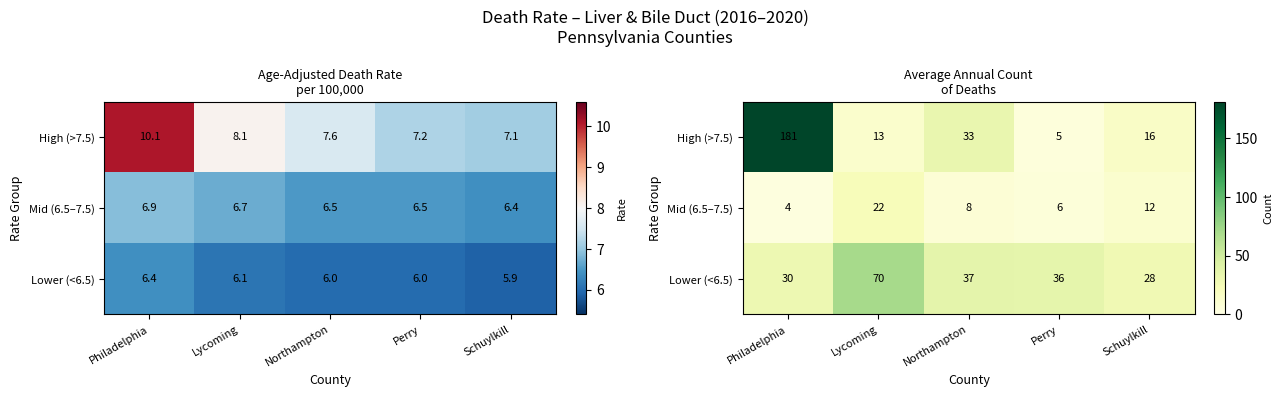

At which label is High (>7.5) closest to 93?

Northampton